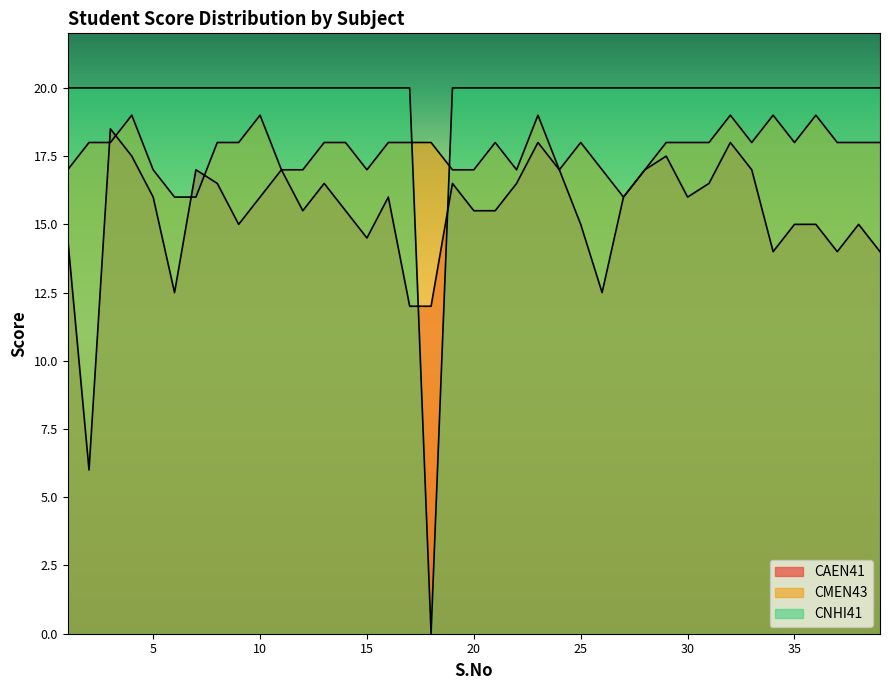

Where does the CAEN41 series first go above 16?

3